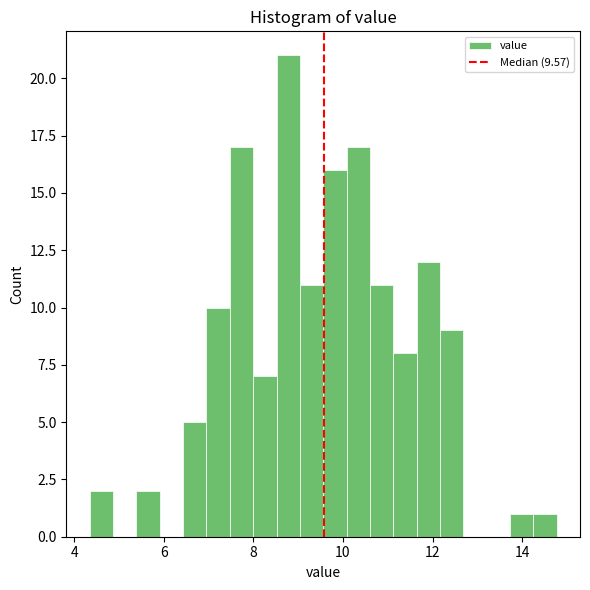

Around what value on the x-axis is the tallest bar? Give the approximate position of its centre, as read against the axis.

8.8